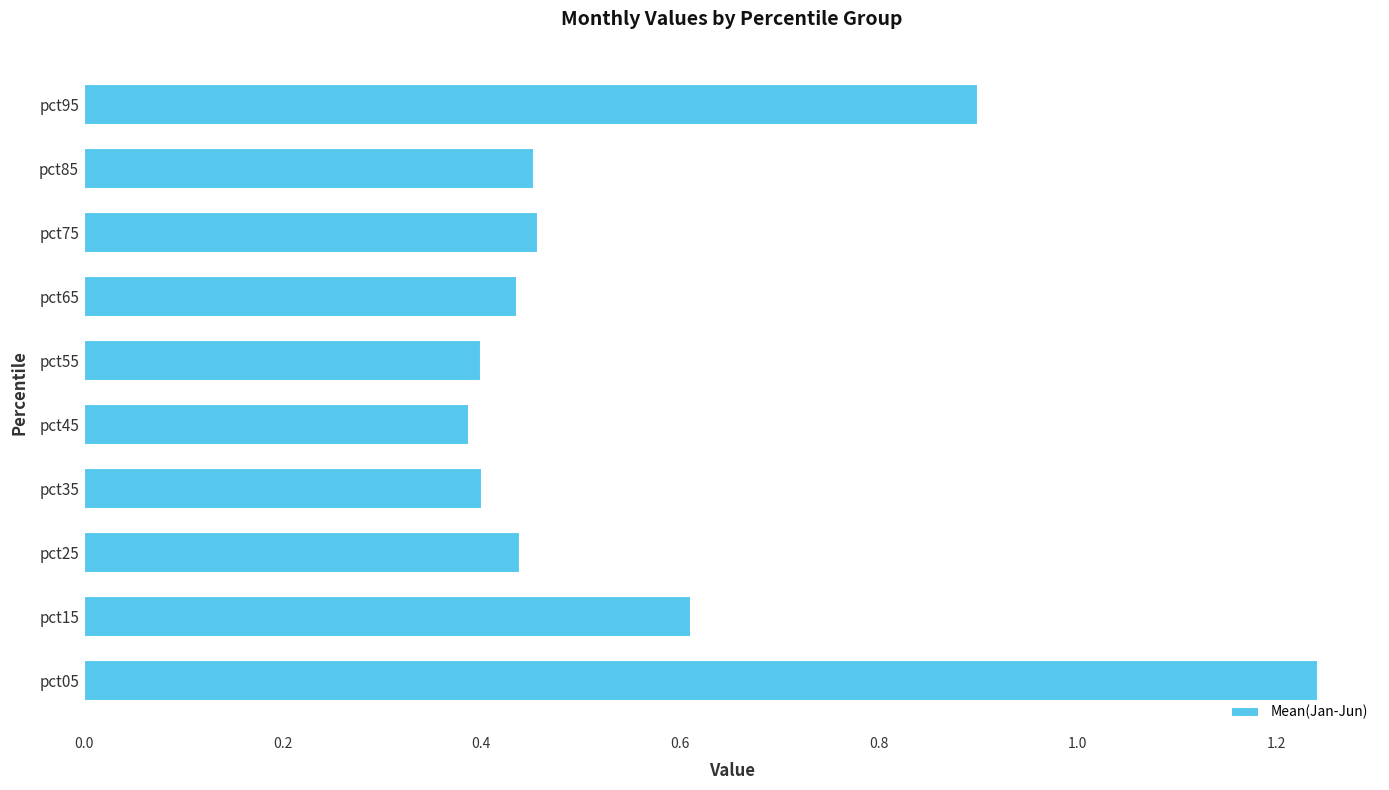

What is the difference between the maximum and minimum values?

0.9